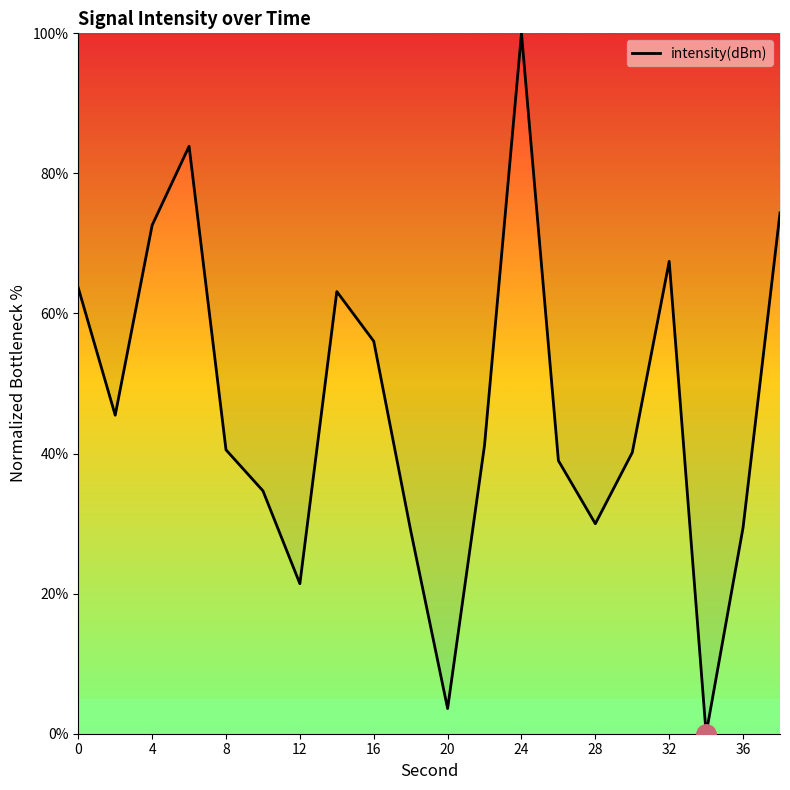

What is the greatest value displayed?

100.0